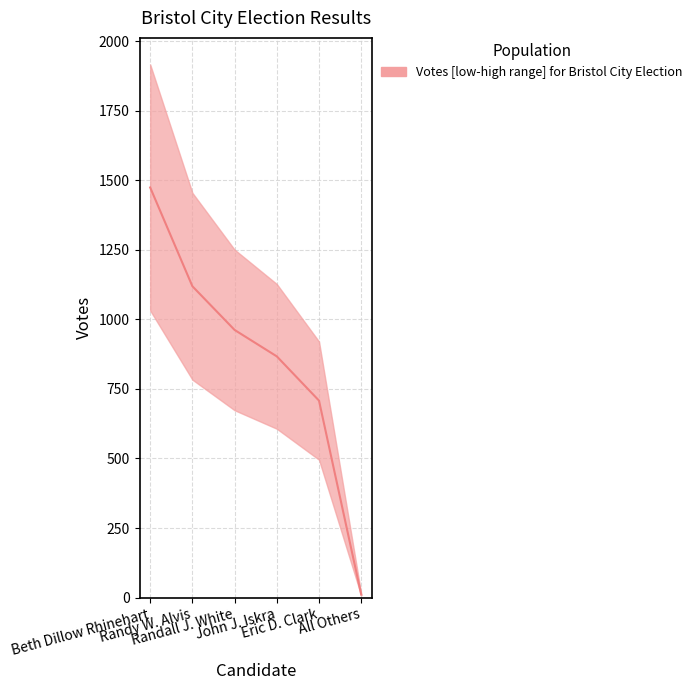

What position from the right is All Others?

1